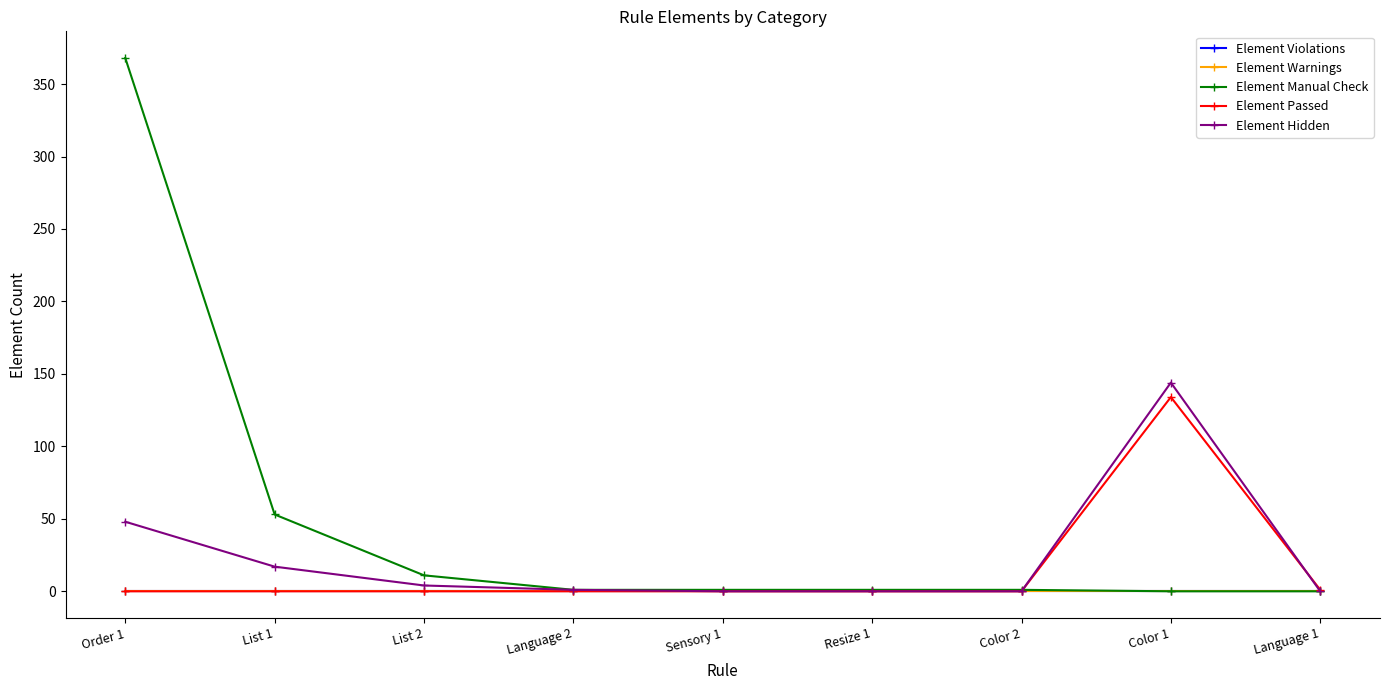

Which series has the largest total across all categories?

Element Manual Check